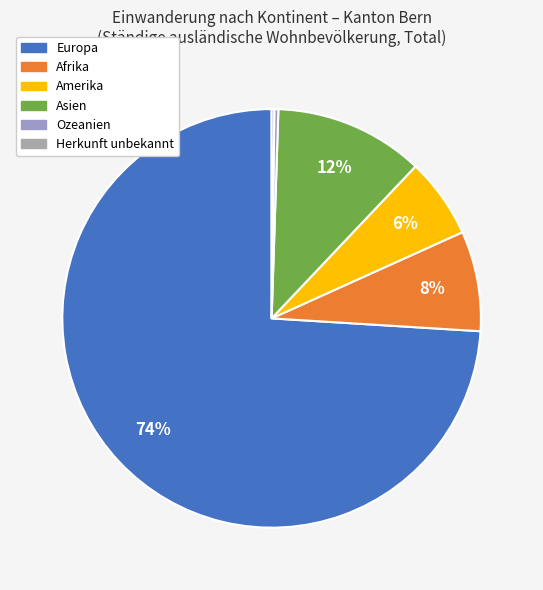

To the nearest percent, what percentage of the pie is Asien?

12%